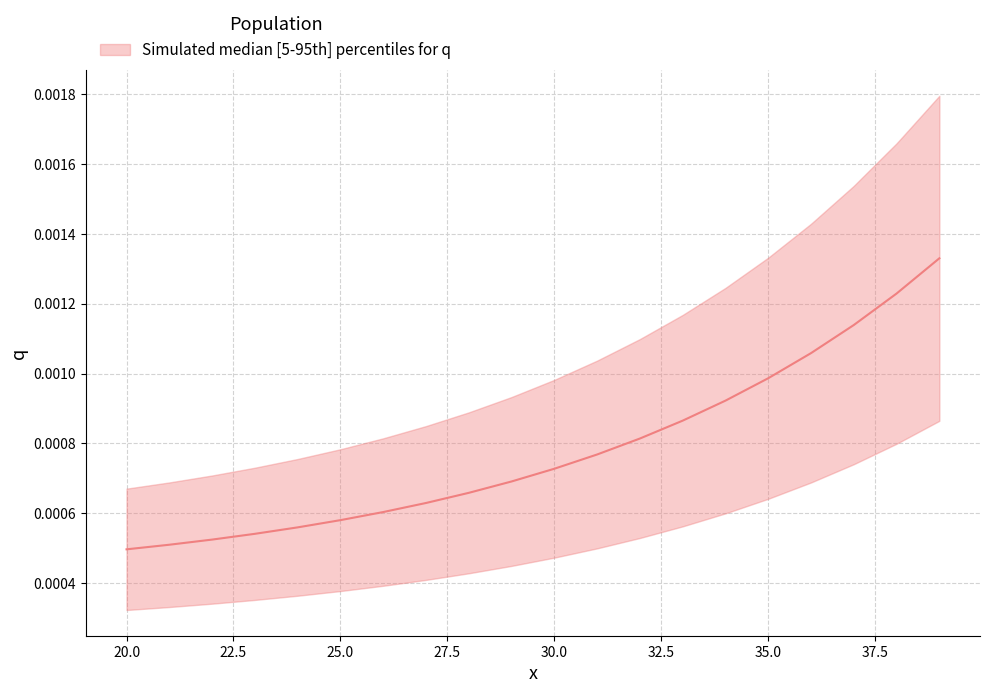

Rank the categories by value from highest to lowest.

39, 38, 37, 36, 35, 34, 33, 32, 31, 30, 29, 28, 27, 26, 25, 24, 23, 22, 21, 20